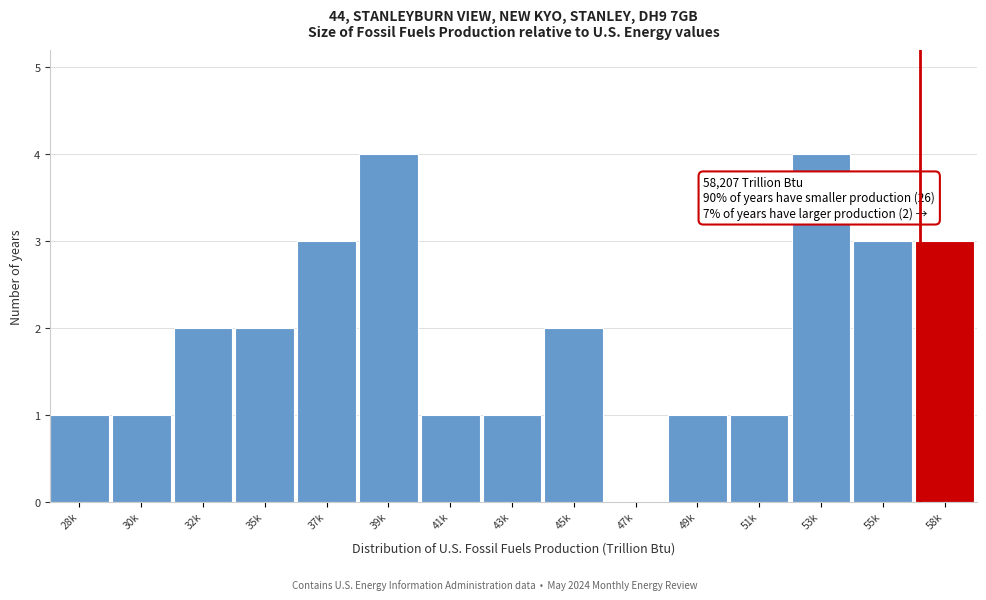

Reading left to right, what are all the values shown in this chart?

28k=1	30k=1	32k=2	35k=2	37k=3	39k=4	41k=1	43k=1	45k=2	47k=0	49k=1	51k=1	53k=4	55k=3	58k=3